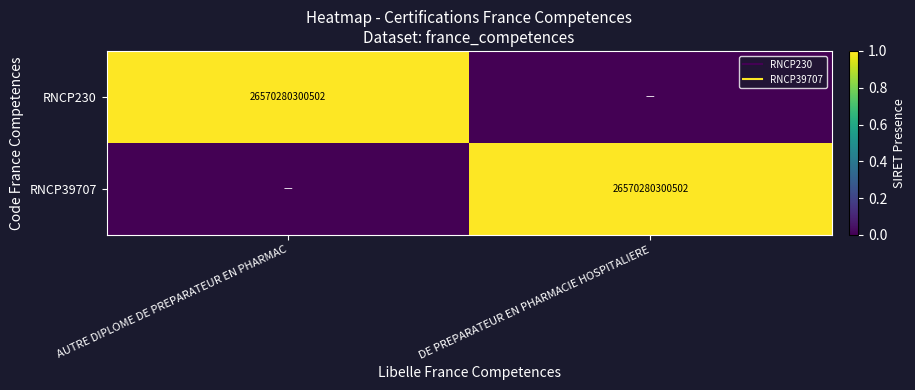

How many RNCP39707 values are between 0 and 1?

2